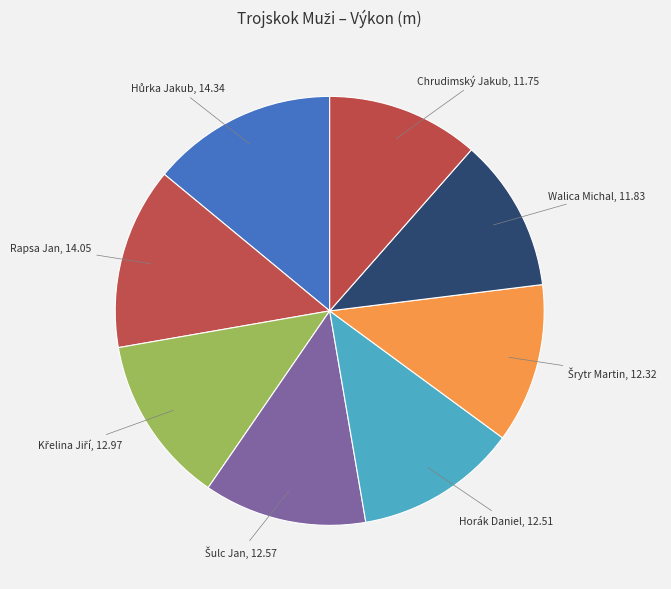

How many segments does this pie chart have?

8